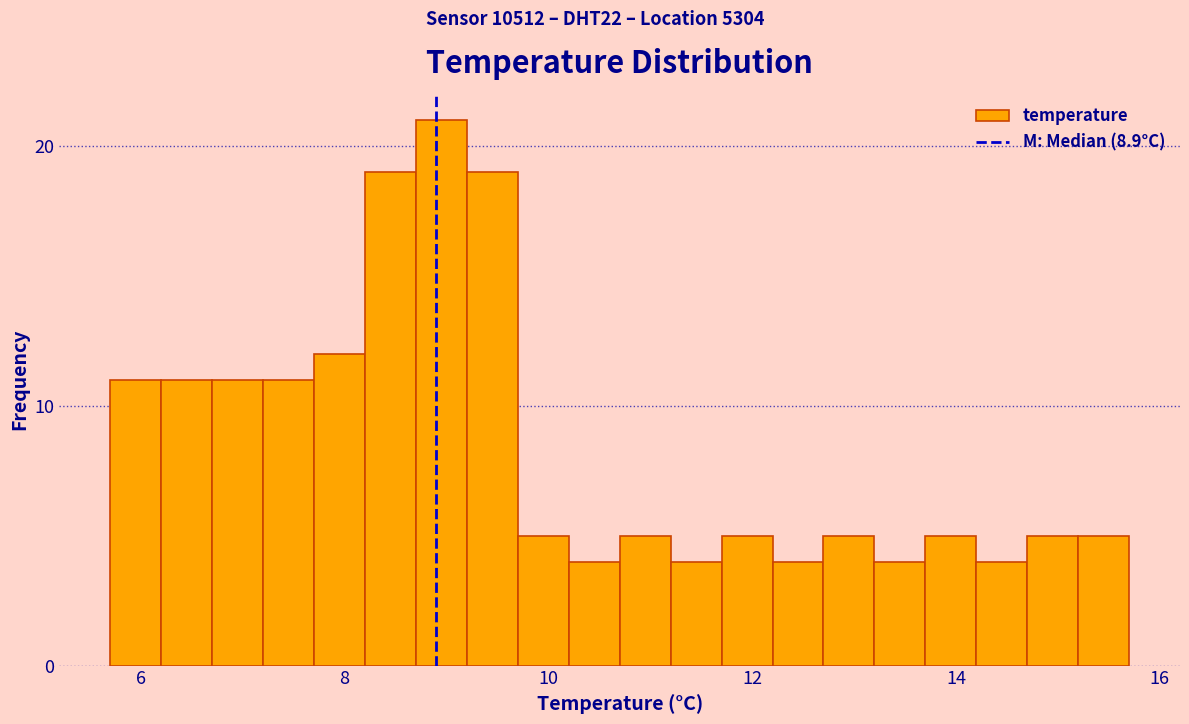

Around what value on the x-axis is the tallest bar? Give the approximate position of its centre, as read against the axis.

9.0